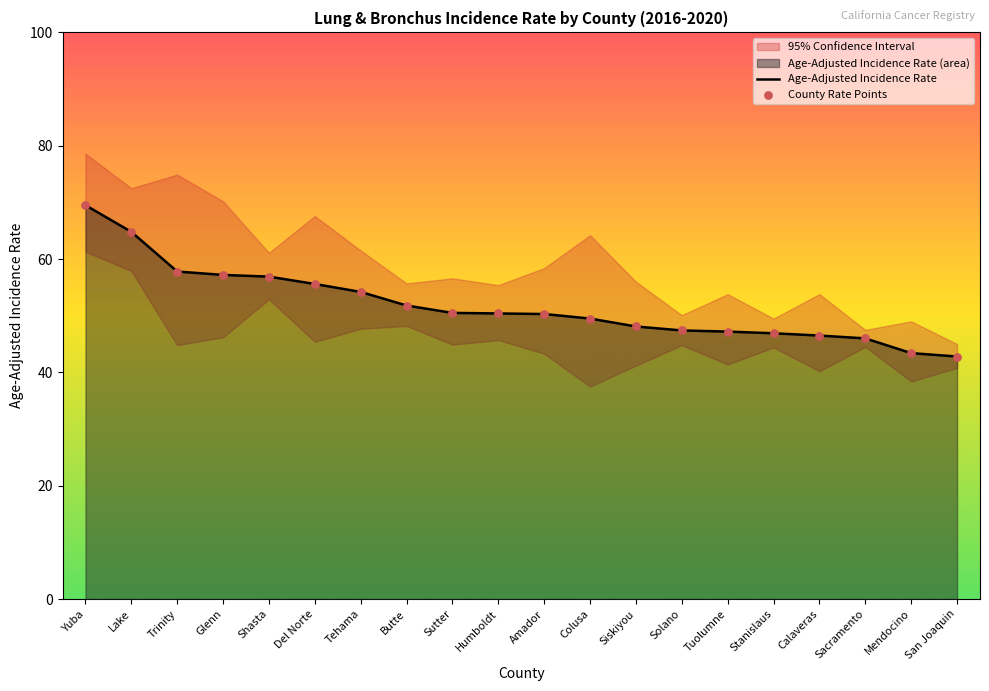

Which series has the widest spread of Y values?

Age-Adjusted Incidence Rate